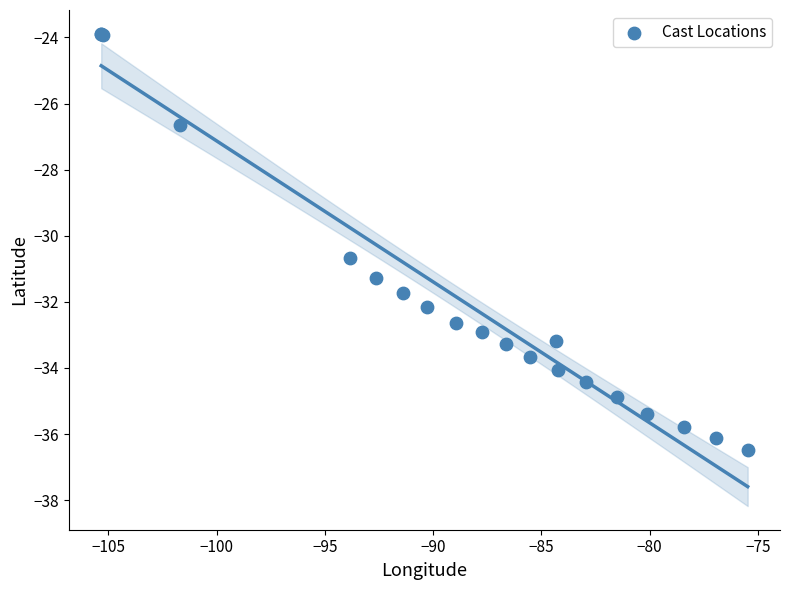

What Y value in the scatter plot is closest to -30?

-30.7